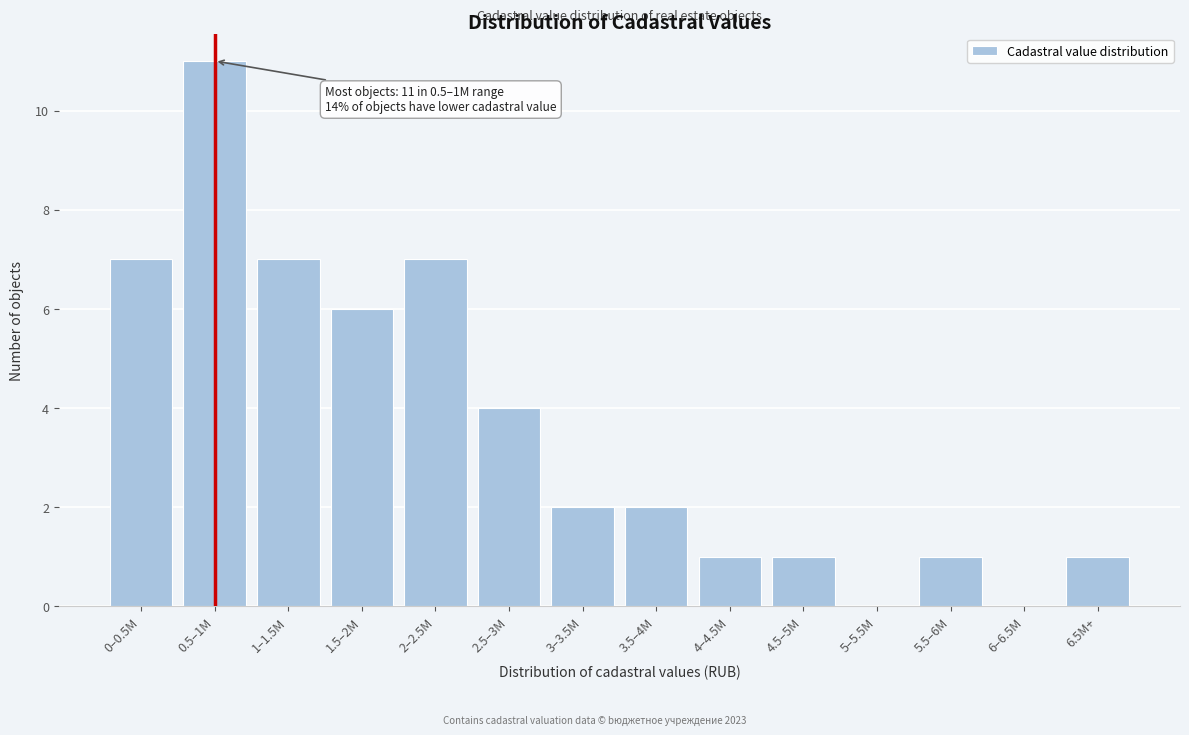

Reading right to left, list all the values displayed in this chart.

6.5M+=1	6–6.5M=0	5.5–6M=1	5–5.5M=0	4.5–5M=1	4–4.5M=1	3.5–4M=2	3–3.5M=2	2.5–3M=4	2–2.5M=7	1.5–2M=6	1–1.5M=7	0.5–1M=11	0–0.5M=7